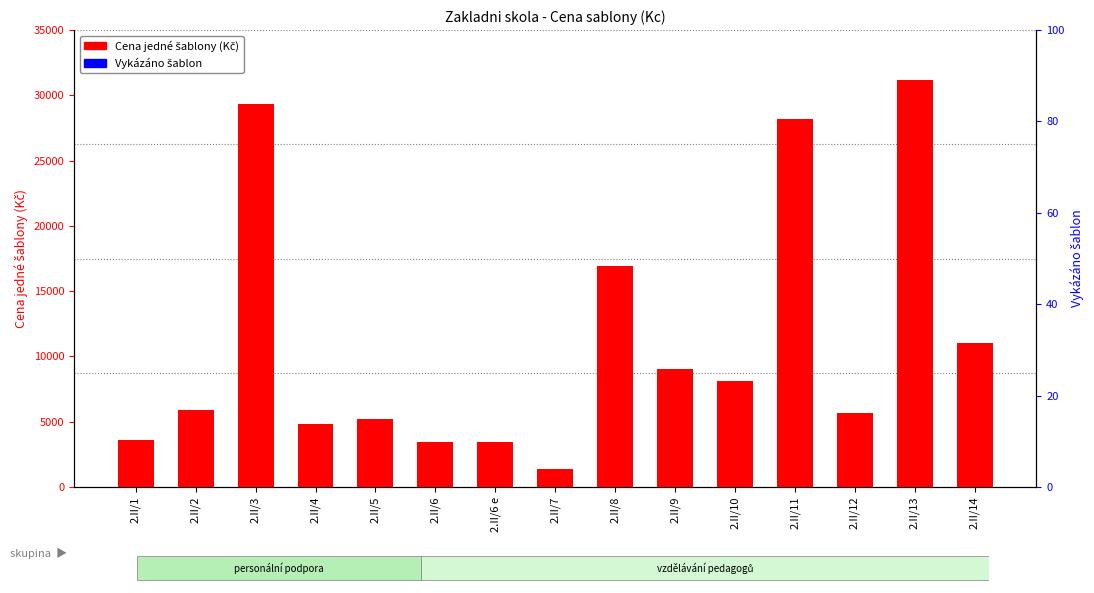

The value of Cena jedne sablony (Kc) at 2.II/7 is 2366. True or false?

False